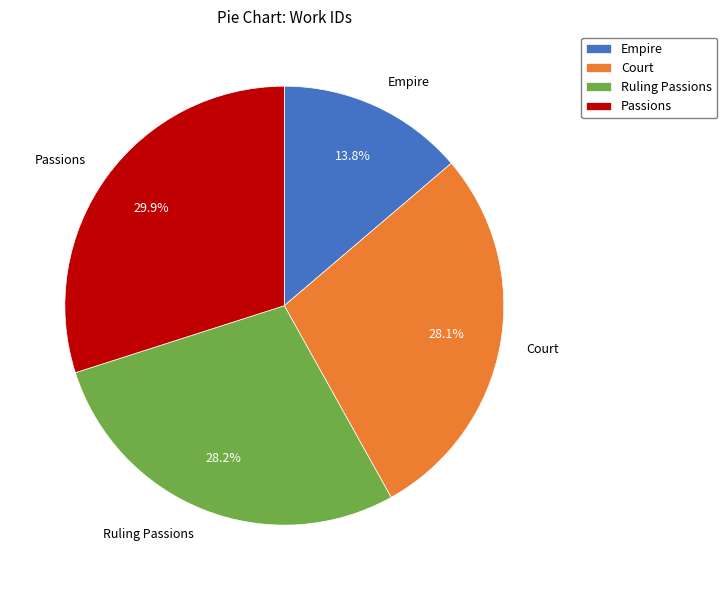

What portion of the pie excludes Ruling Passions?

71.8%